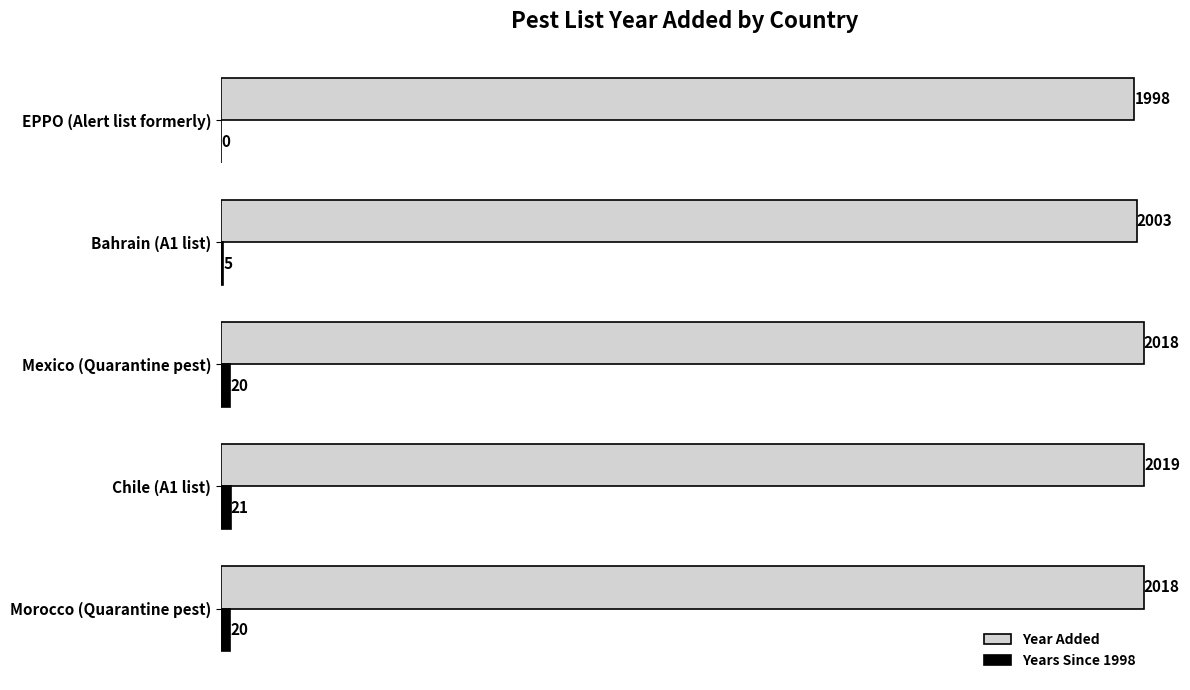

Which series has the largest total across all categories?

Year Added